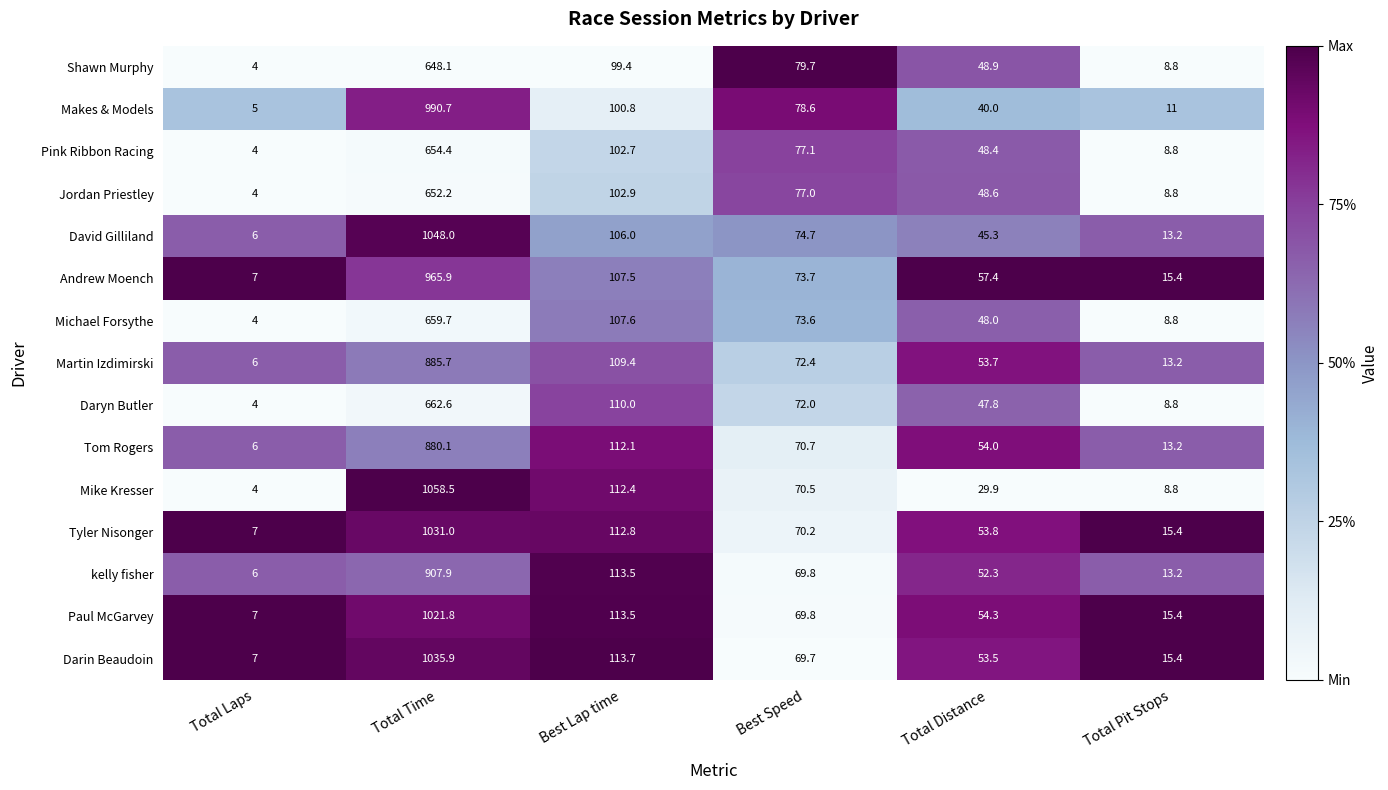

What is the total value across all series at Total Distance?

735.9